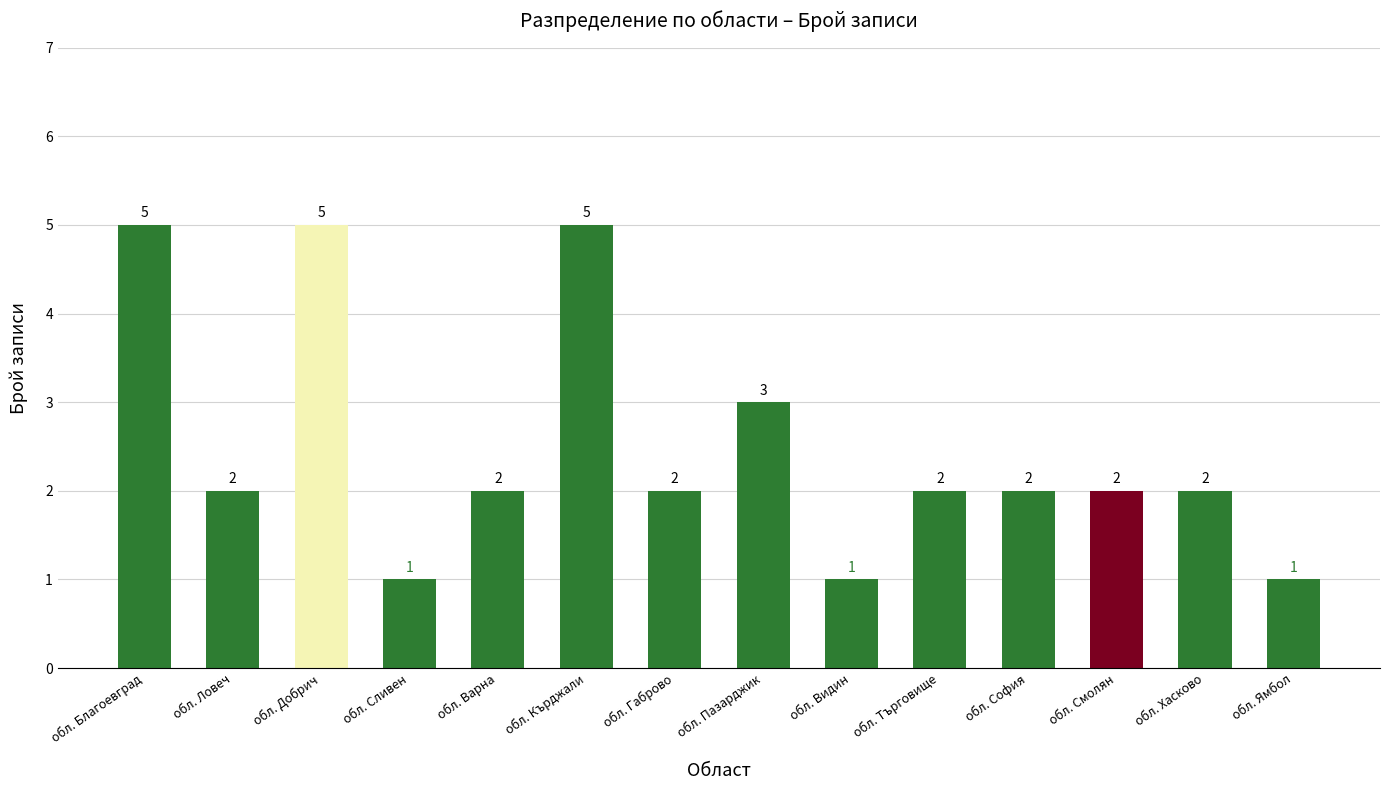

Count the values in the range 2 to 3.

8